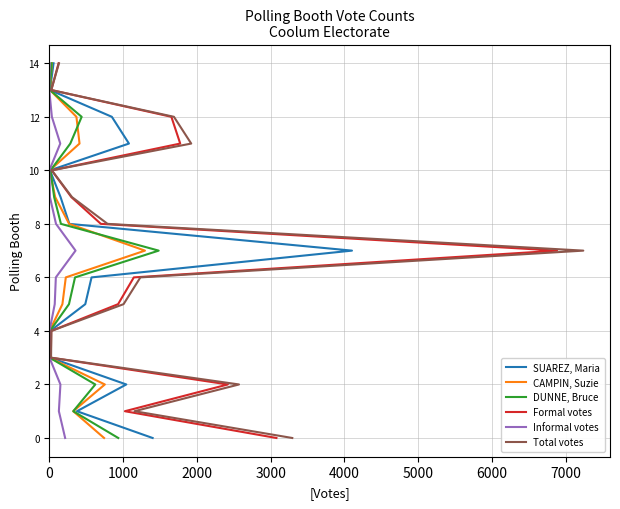

Between 4000 and 5000, which series saw the biggest shift?

SUAREZ, Maria